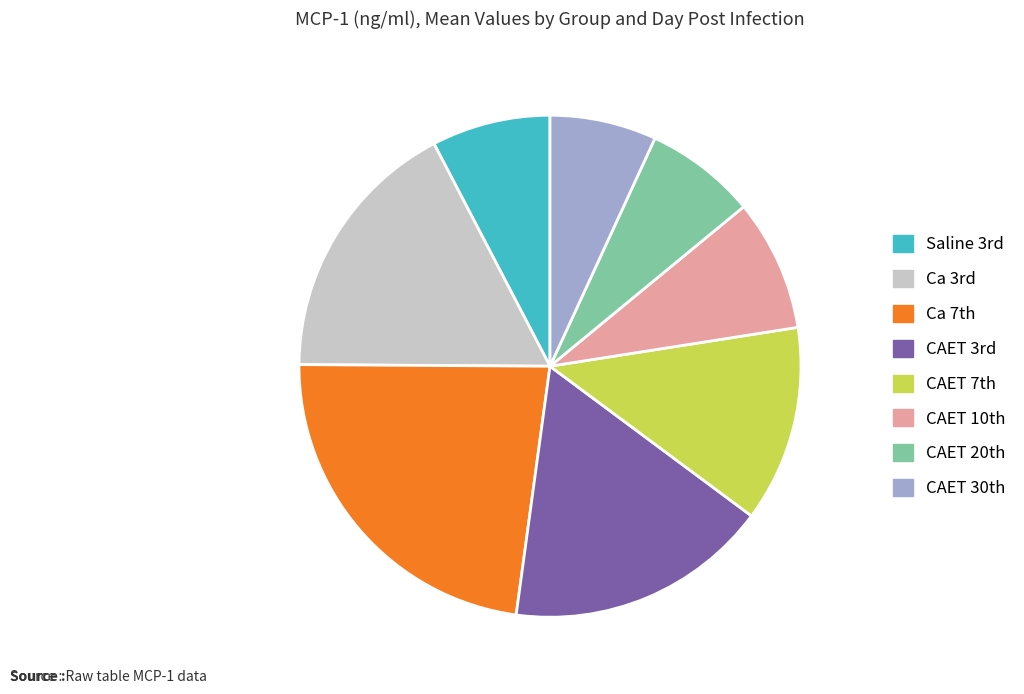

How many slices are in this pie chart?

8